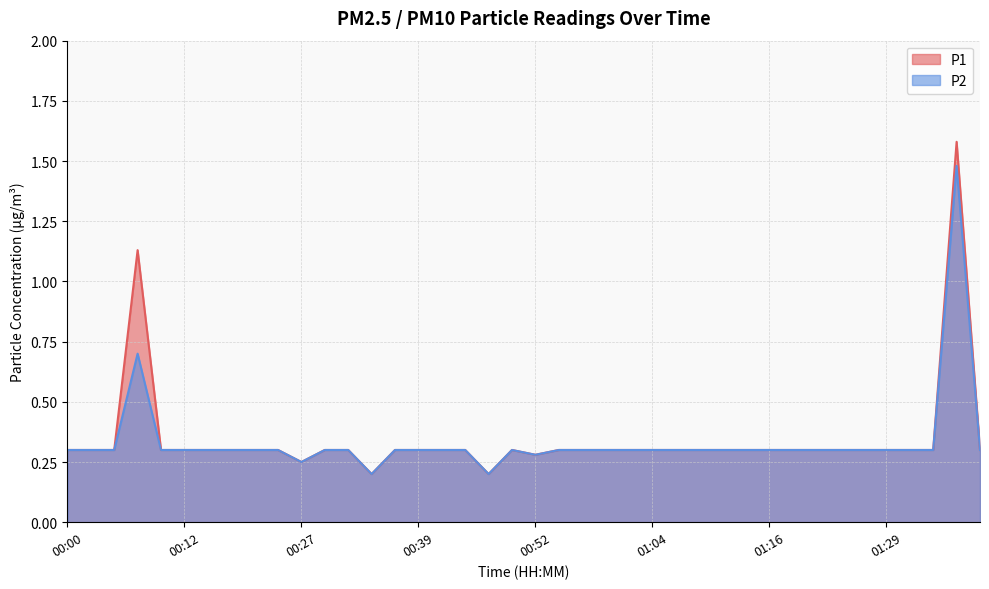

True or false: P1 has a value of 0.3 at 00:57.

True